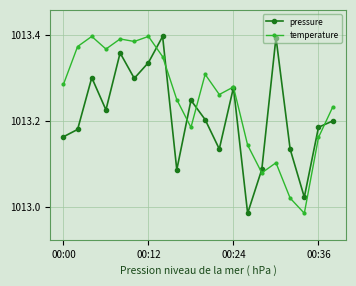

Does the chart display data point markers on the line(s)?

Yes